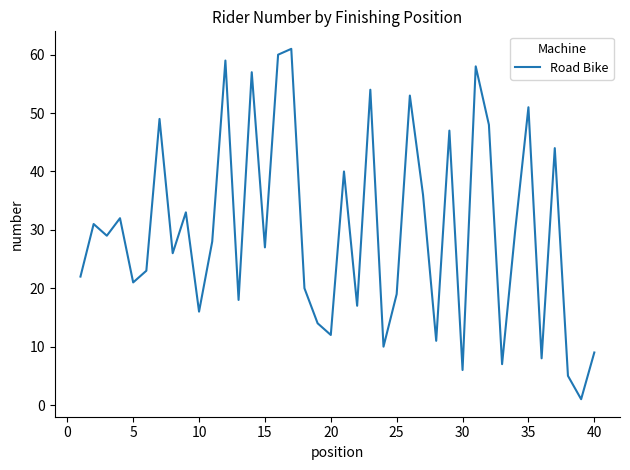

Does the chart display data point markers on the line(s)?

No